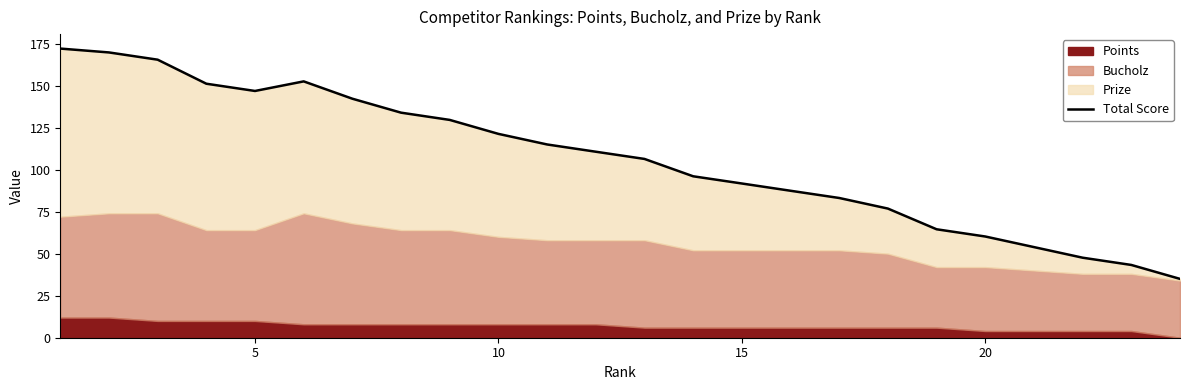

What is the difference between the maximum and minimum values?

137.0